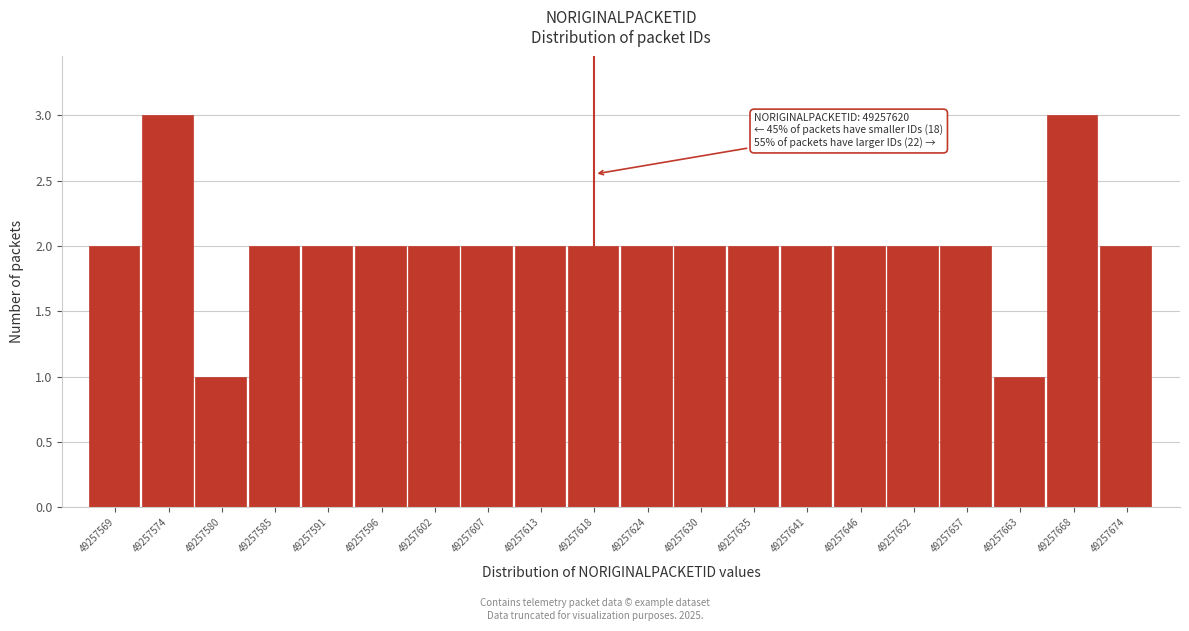

Reading left to right, list all the values displayed in this chart.

2	3	1	2	2	2	2	2	2	2	2	2	2	2	2	2	2	1	3	2